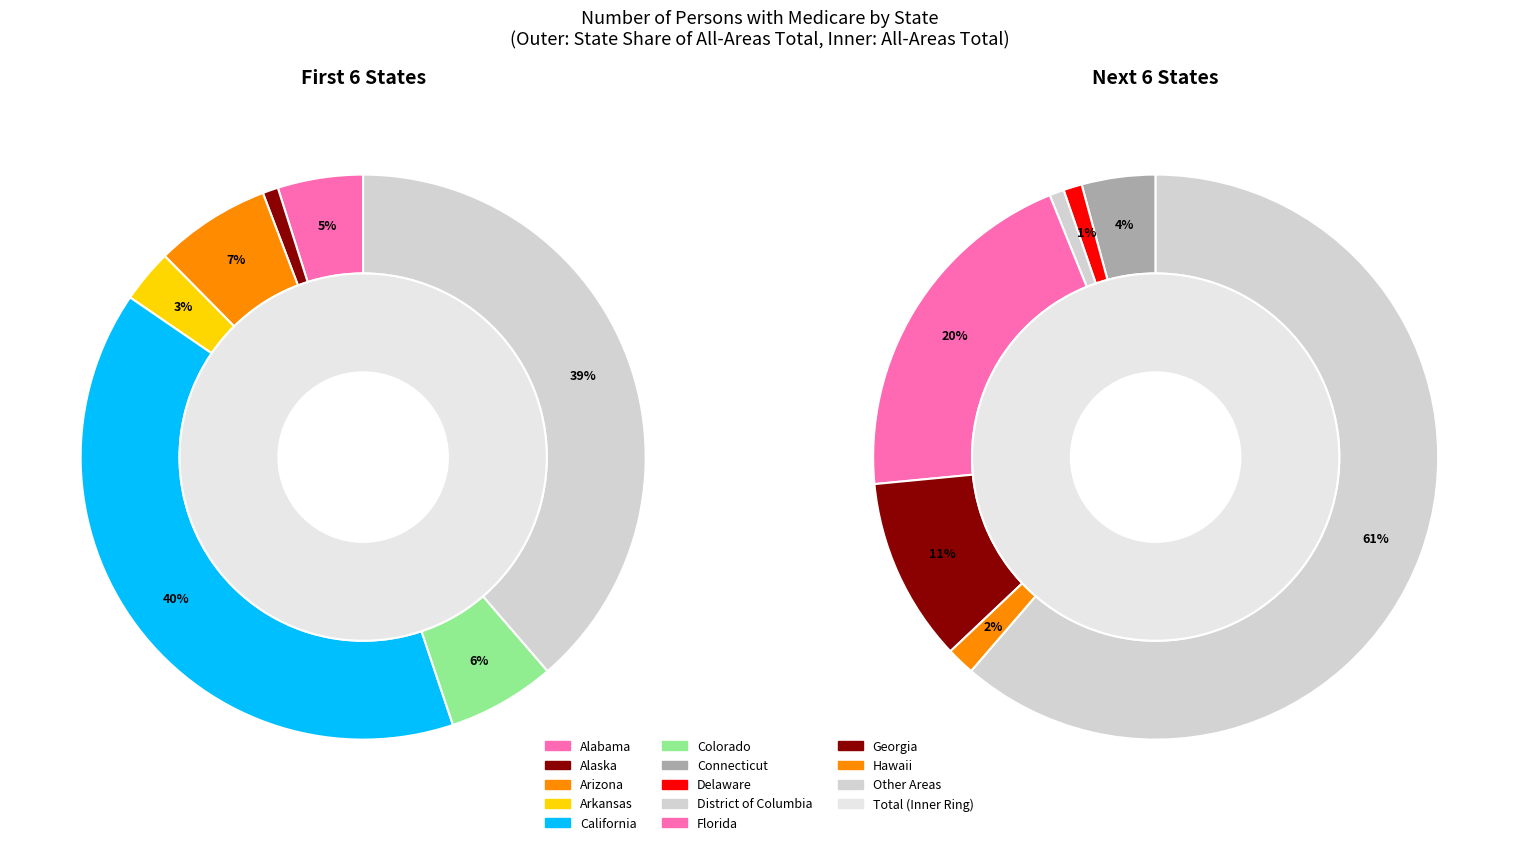

Rank the categories by value from highest to lowest.

California, Florida, Georgia, Arizona, Colorado, Alabama, Connecticut, Arkansas, Hawaii, Delaware, Alaska, District of Columbia